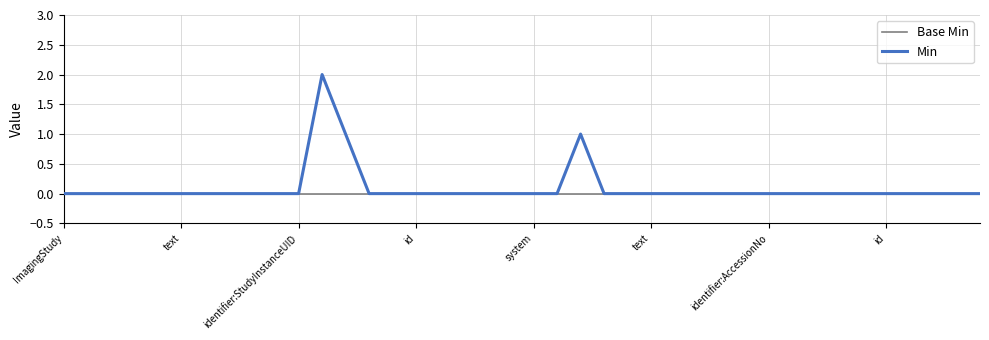

Does the chart have visible grid lines?

Yes